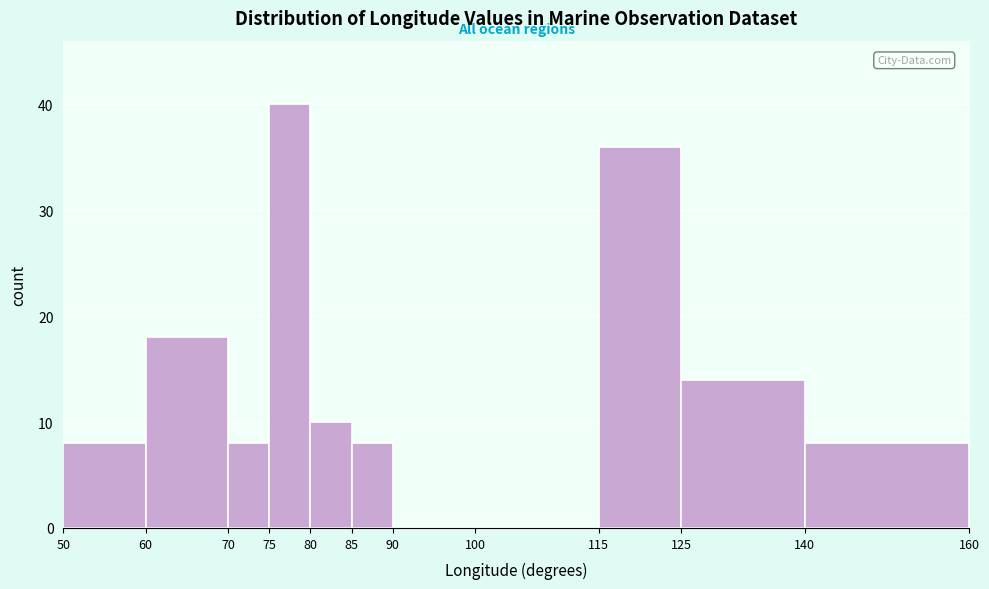

Reading left to right, transcribe this chart: for each bar, give the range it covers on the x-axis and its height. The values are not printed on the chart, so give them approximately, as read against the axis.

50 to 60: 8
60 to 70: 18
70 to 75: 8
75 to 80: 40
80 to 85: 10
85 to 90: 8
90 to 100: 0
100 to 115: 0
115 to 125: 36
125 to 140: 14
140 to 160: 8